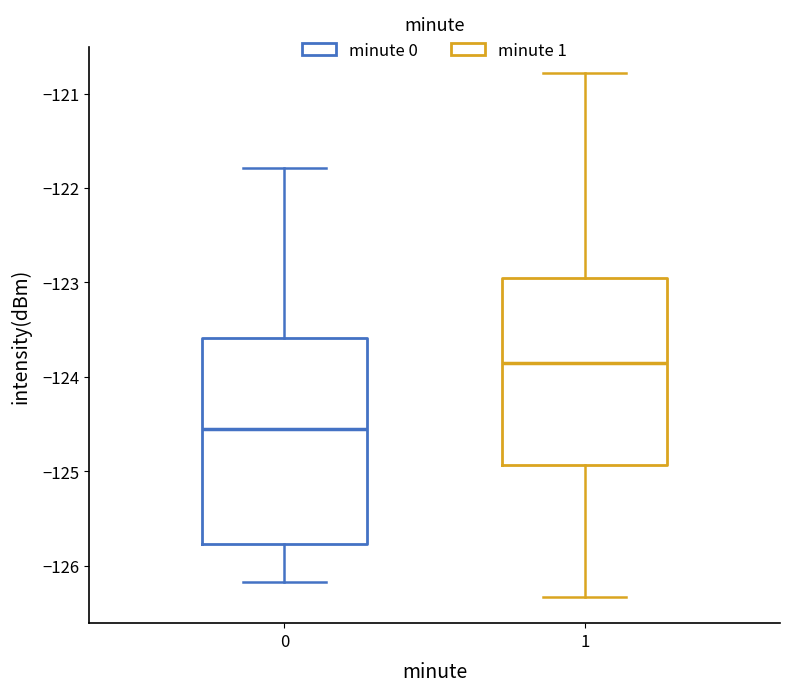

Where is the lower edge of the box at x = 1 on the y-axis? The values are not printed on the chart, so give them approximately, as read against the axis.

-124.9